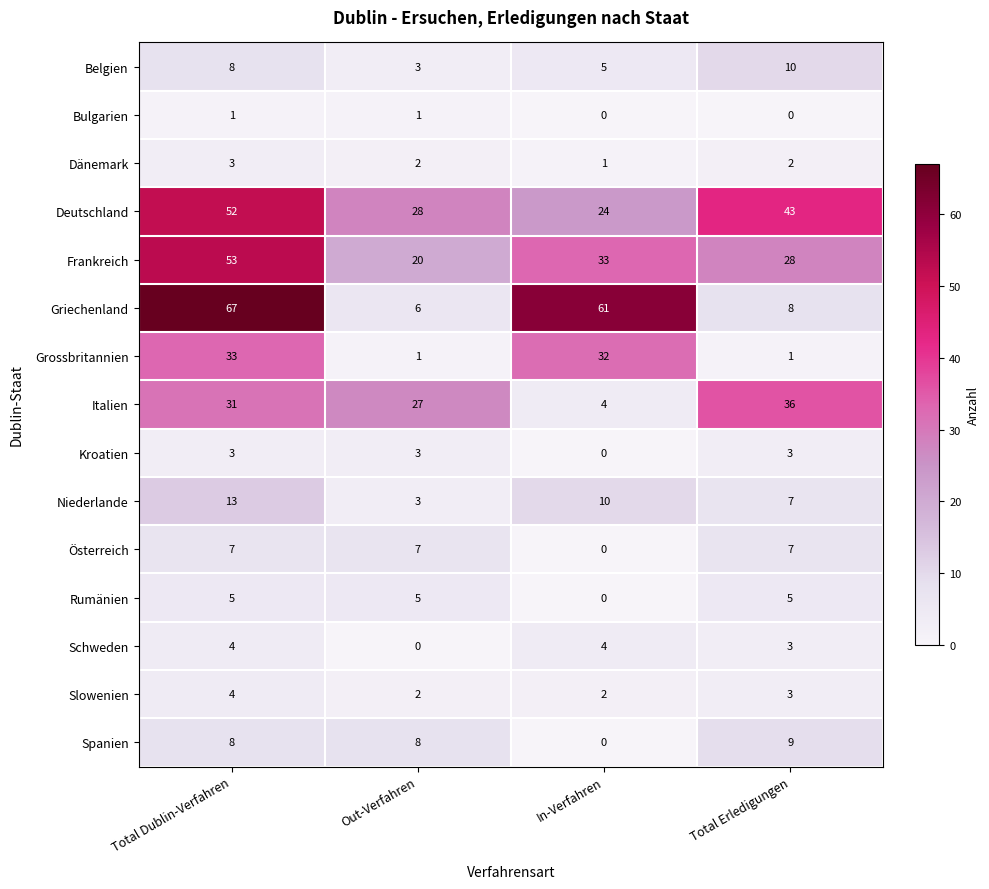

At which category is the sum across all series the highest?

Total Dublin-Verfahren